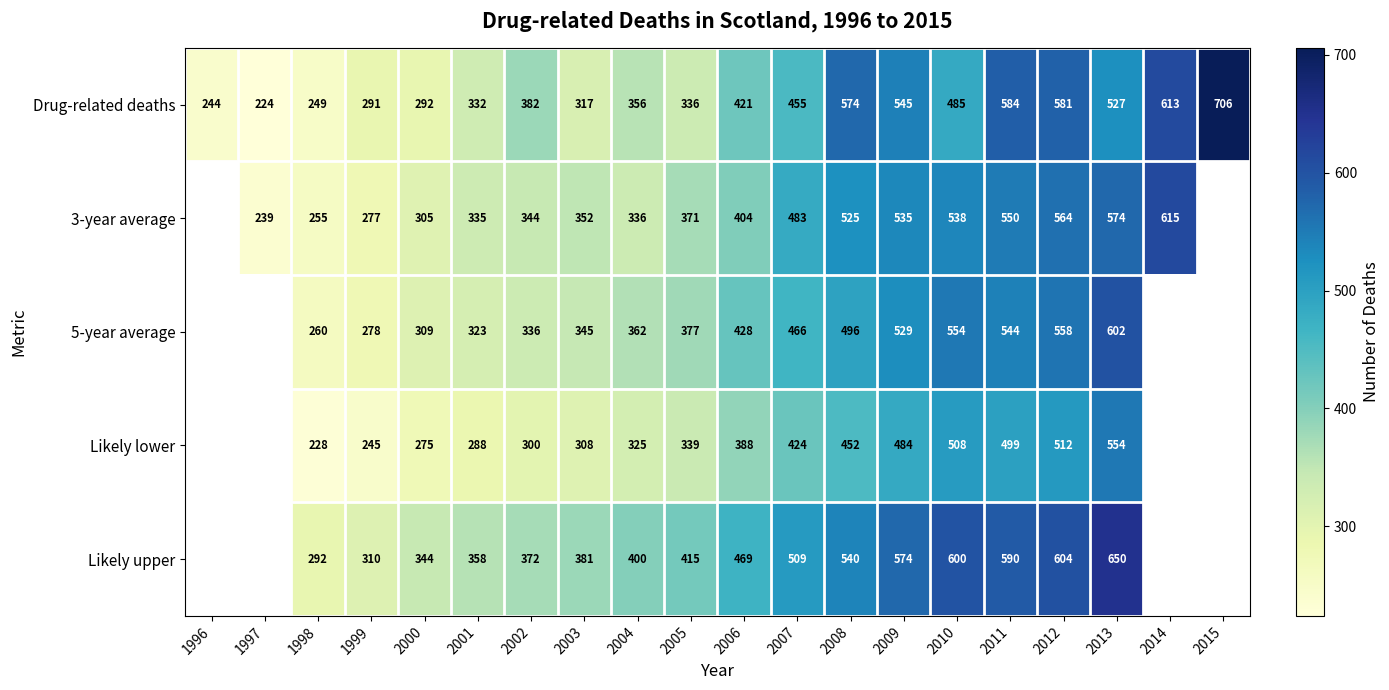

Is it true that Drug-related deaths equals 147.8 at 2000?

False